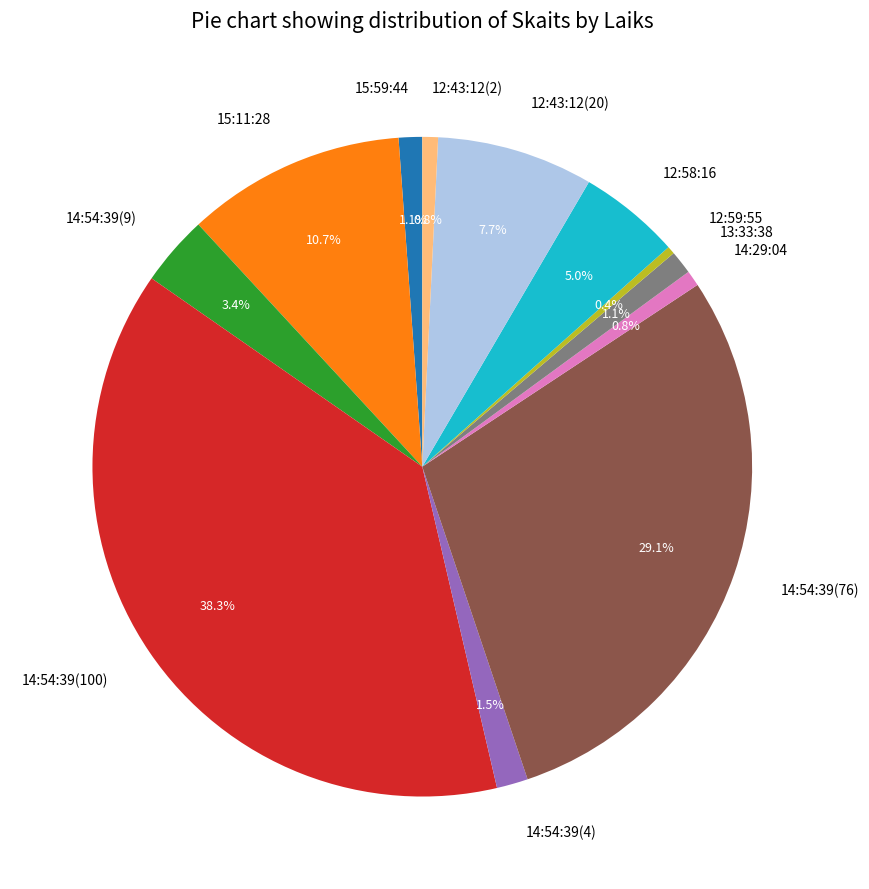

To the nearest percent, what is the average slice percentage?

8%